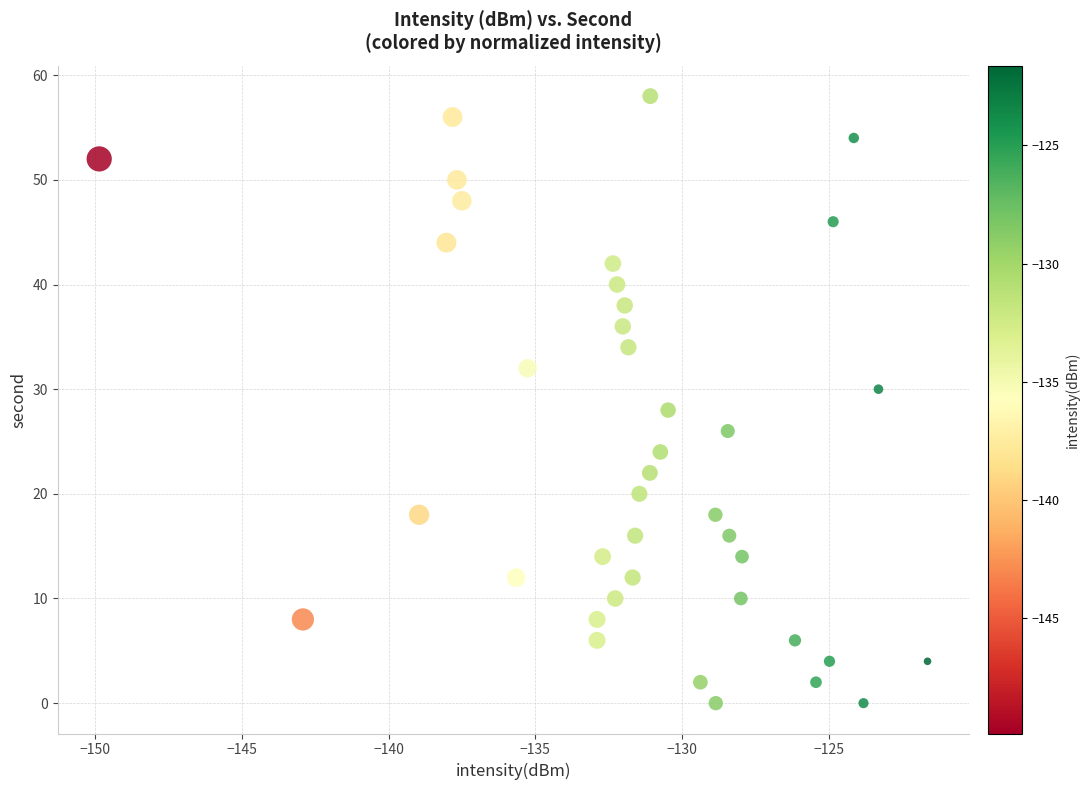

What is the range of Y values (max minus min)?

58